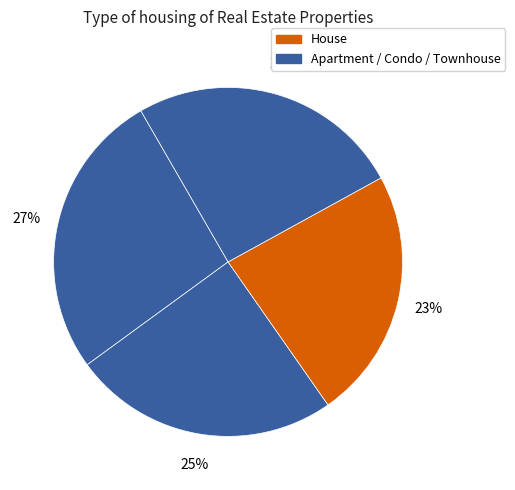

How many slices are in this pie chart?

4